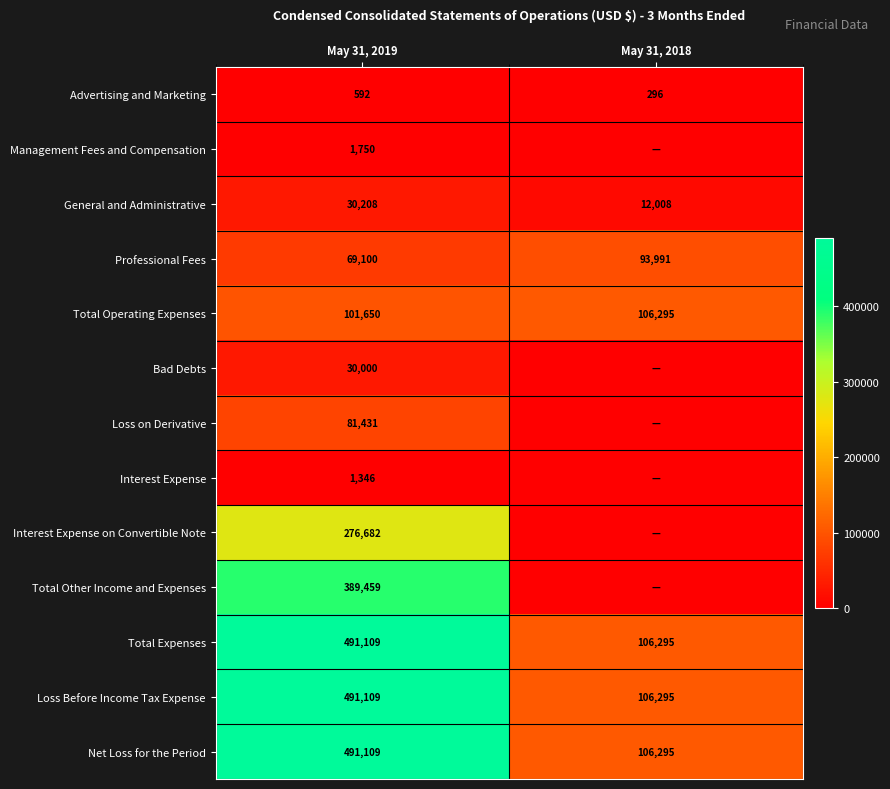

The Total Operating Expenses series shows 106295 at May 31, 2018. True or false?

True